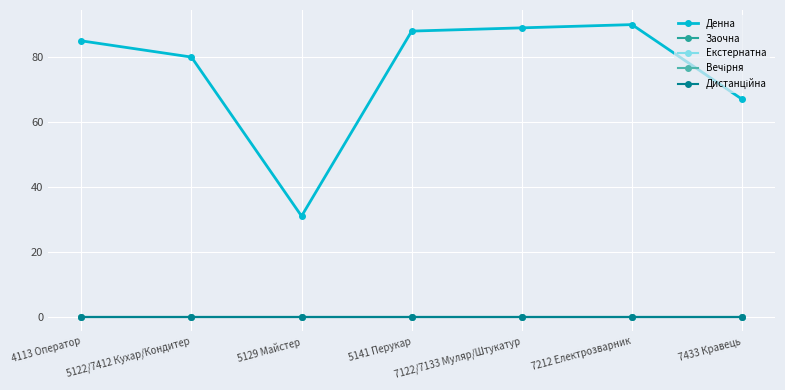

Is this an area chart (filled region under the line)?

No